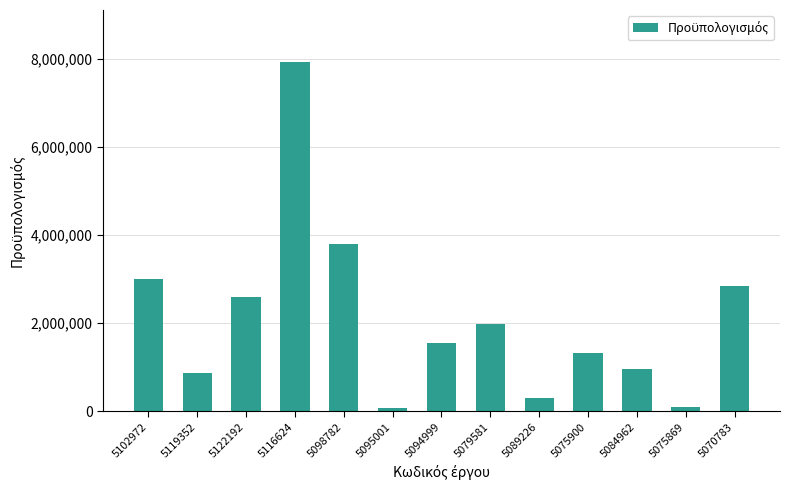

Is it true that the value at 5095001 is 82988.6?

True